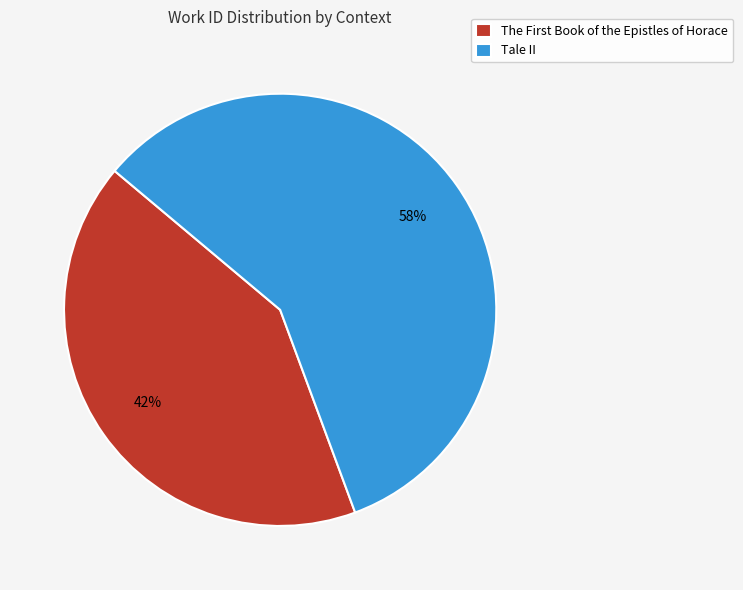

True or false: Tale II accounts for 58% of the total.

True